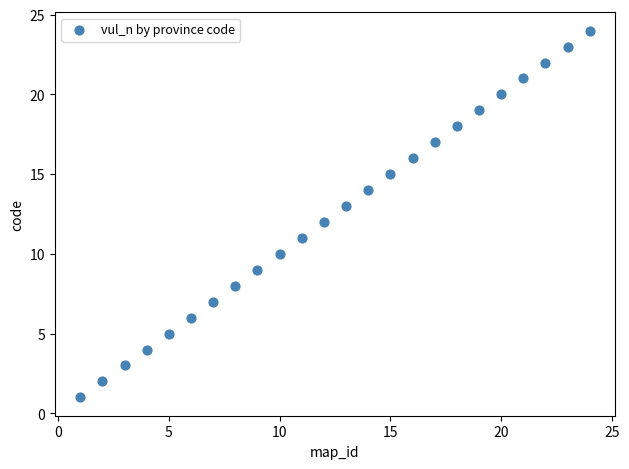

What is the range of Y values (max minus min)?

23